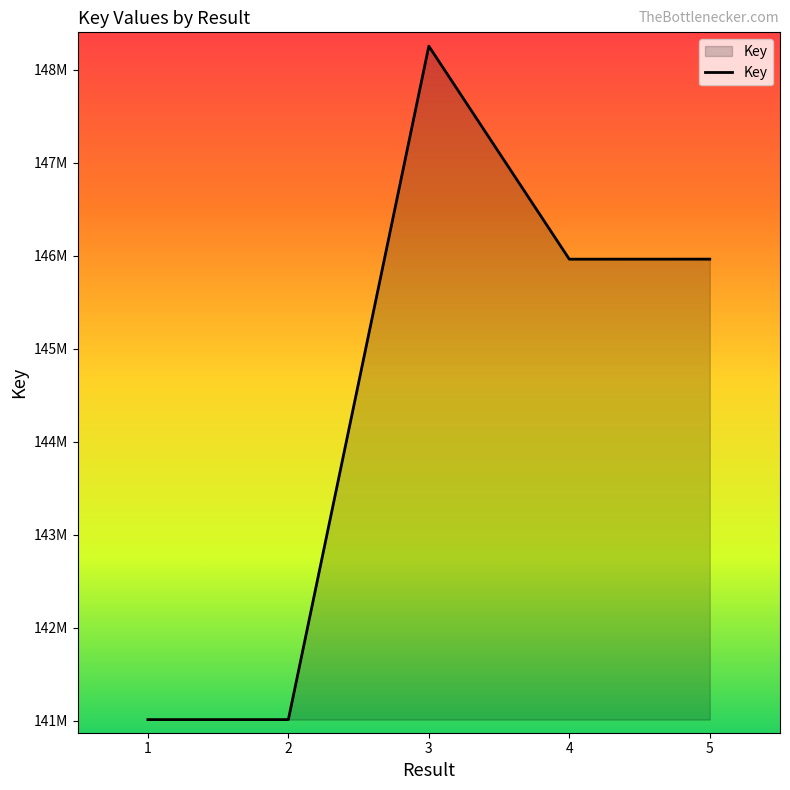

What is the ratio of the value at 3 to the value at 4?

1.0